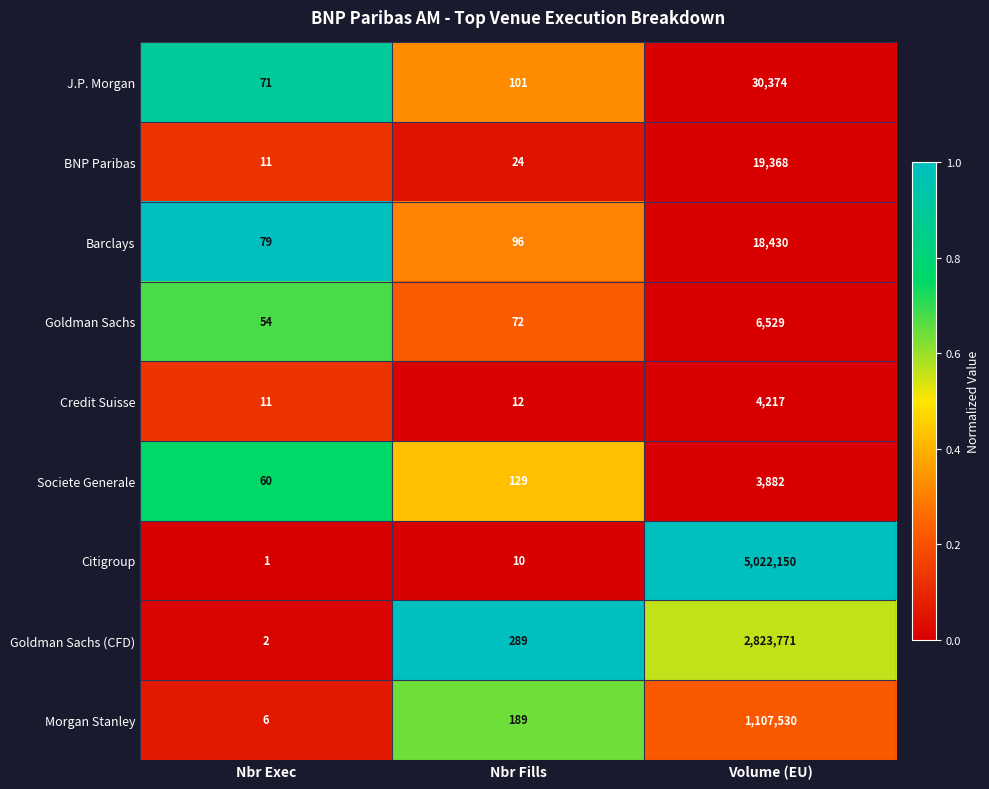

Reading left to right, what are all the values shown in this chart?

J.P. Morgan: Nbr Exec=71	Nbr Fills=101	Volume (EU)=30374
BNP Paribas: Nbr Exec=11	Nbr Fills=24	Volume (EU)=19368
Barclays: Nbr Exec=79	Nbr Fills=96	Volume (EU)=18430
Goldman Sachs: Nbr Exec=54	Nbr Fills=72	Volume (EU)=6529
Credit Suisse: Nbr Exec=11	Nbr Fills=12	Volume (EU)=4217
Societe Generale: Nbr Exec=60	Nbr Fills=129	Volume (EU)=3882
Citigroup: Nbr Exec=1	Nbr Fills=10	Volume (EU)=5022150
Goldman Sachs (CFD): Nbr Exec=2	Nbr Fills=289	Volume (EU)=2823771
Morgan Stanley: Nbr Exec=6	Nbr Fills=189	Volume (EU)=1107530